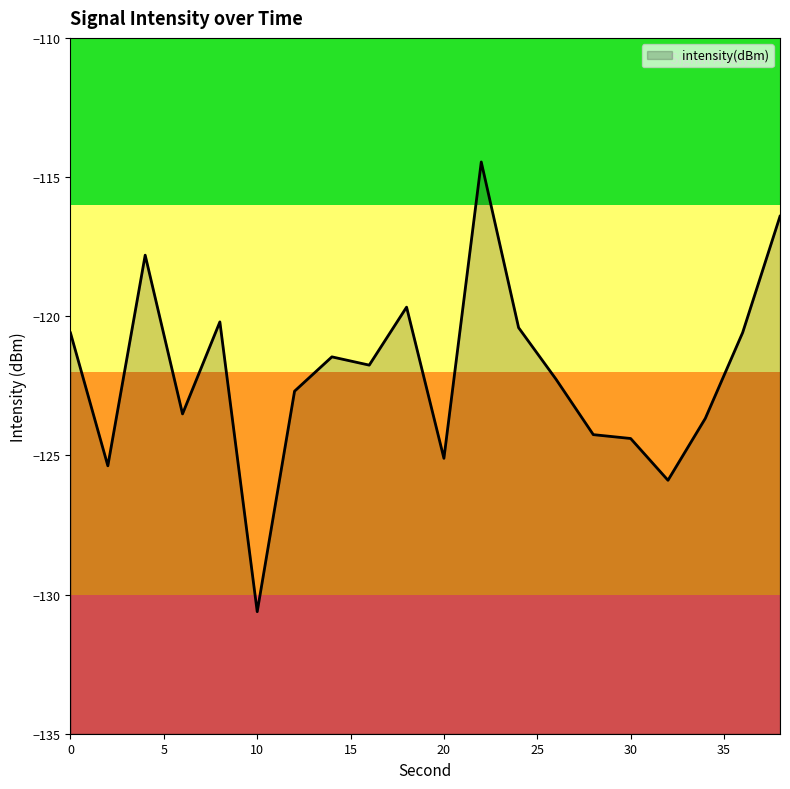

Reading left to right, list all the values displayed in this chart.

0=-120.6	2=-125.4	4=-117.8	6=-123.5	8=-120.2	10=-130.6	12=-122.7	14=-121.5	16=-121.8	18=-119.7	20=-125.1	22=-114.5	24=-120.4	26=-122.3	28=-124.3	30=-124.4	32=-125.9	34=-123.7	36=-120.6	38=-116.4